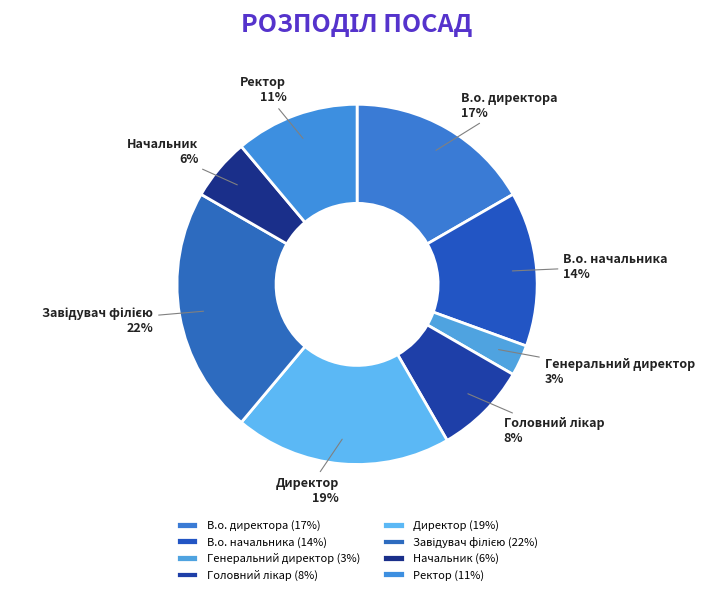

Is it true that Начальник is 19% of the pie?

False